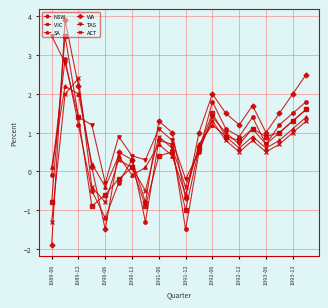

In VIC, how many points are lower than both neighbors (excluding endpoints)?

5